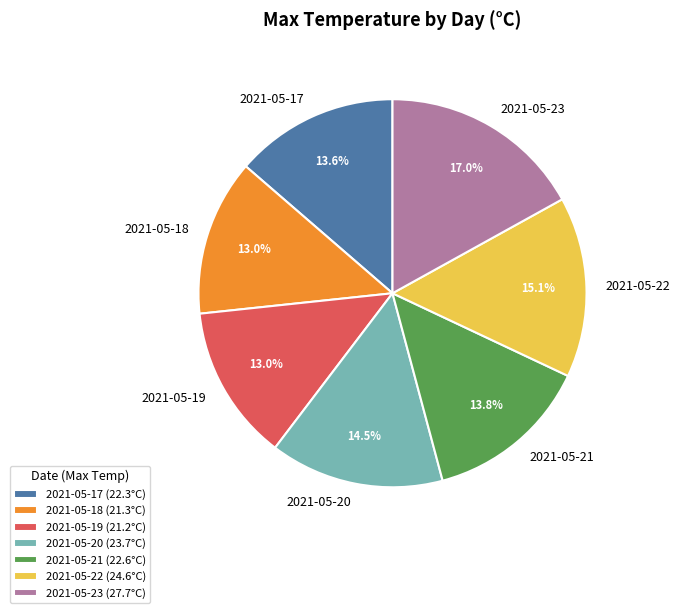

What percentage is NOT represented by 2021-05-20?

85.5%